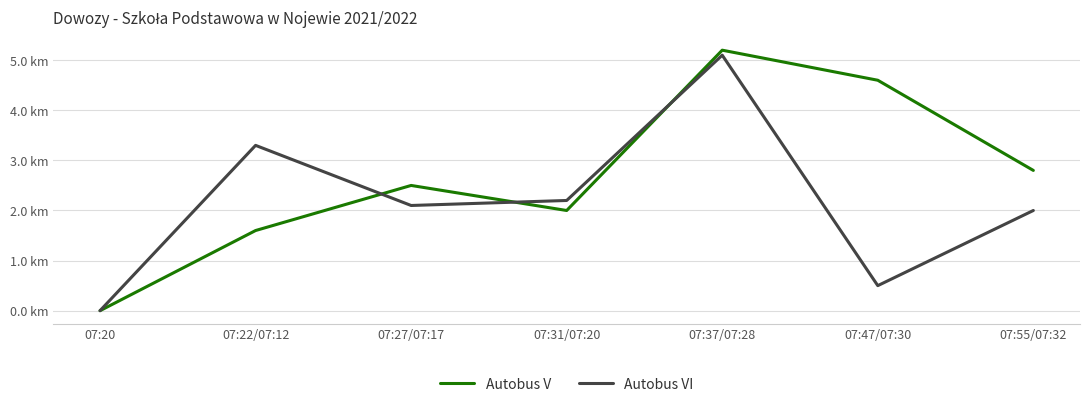

Does the chart have visible grid lines?

Yes